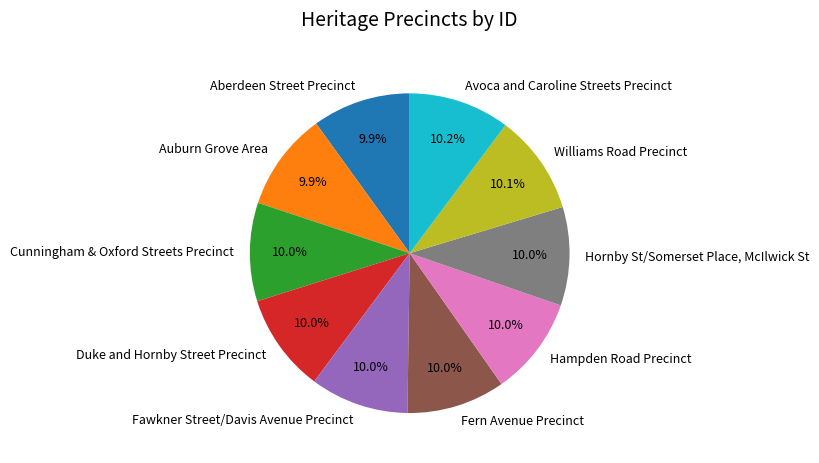

To the nearest percent, what percentage of the pie is Williams Road Precinct?

10%